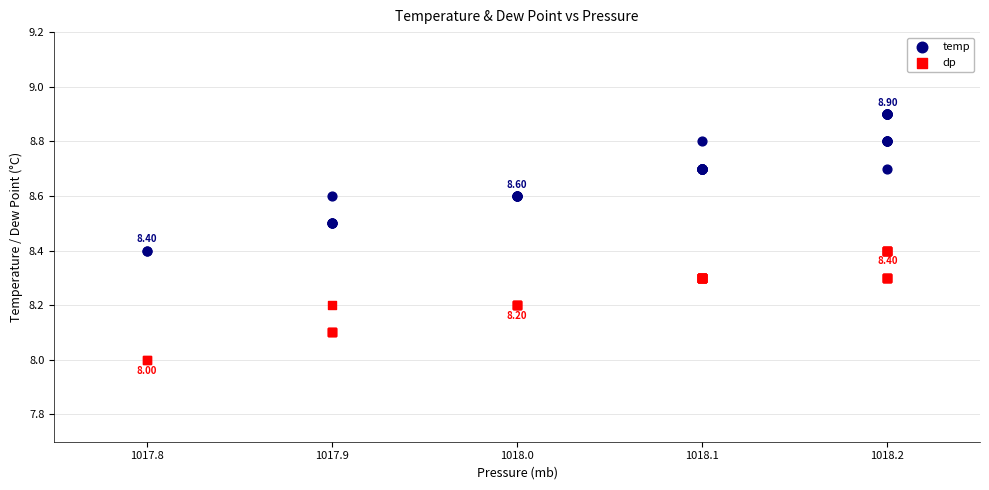

Which series reaches the minimum Y coordinate?

dp